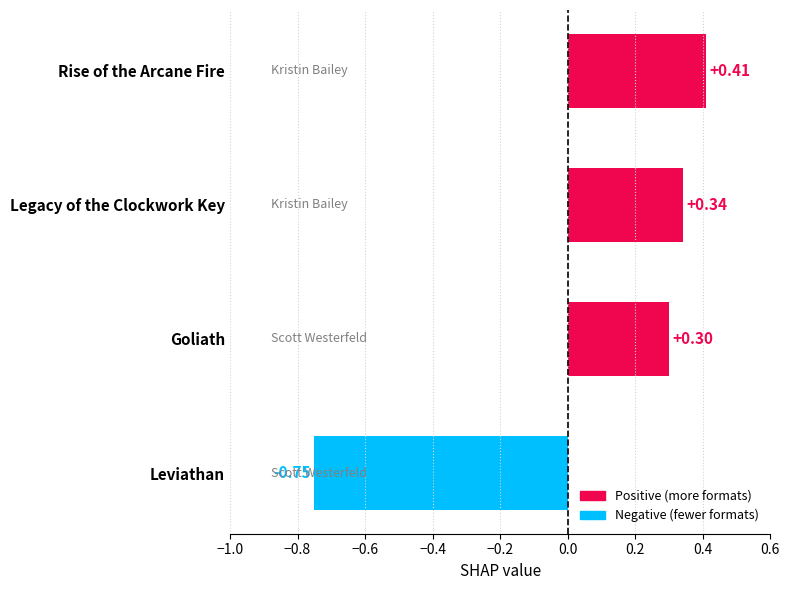

What is the difference between the second highest and second lowest values?

0.0